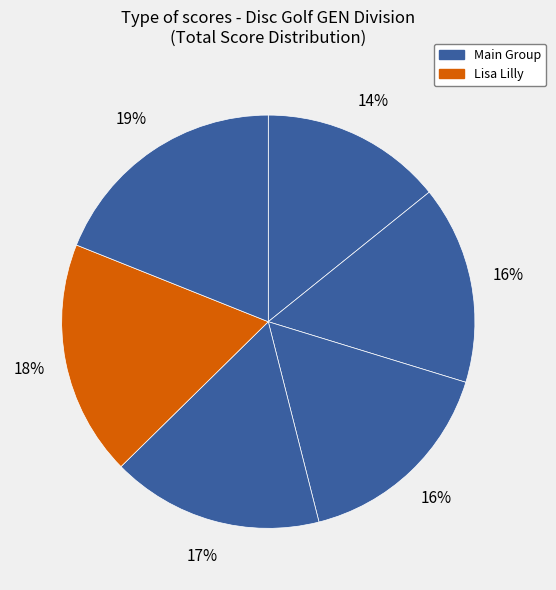

Rank the categories by value from highest to lowest.

Lucas Lenze, Lisa Lilly, Cory Perkins, Dakota, Leon Rowe, Kody Spidle